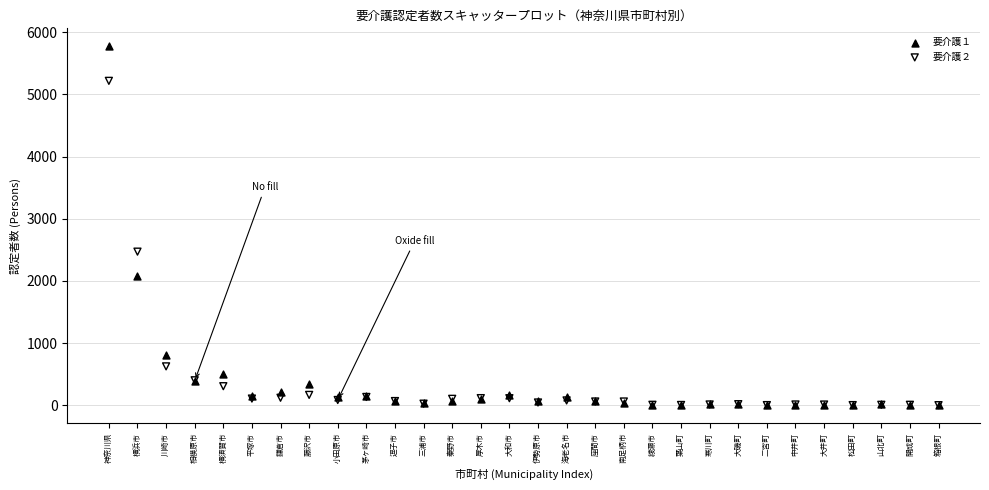

Across all series, what Y value is closest to 2887?

2470